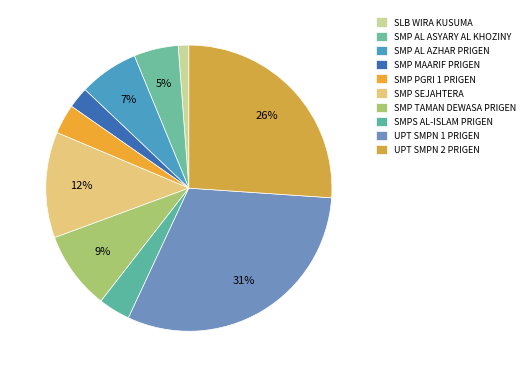

Is it true that SMP AL AZHAR PRIGEN is 1% of the pie?

False